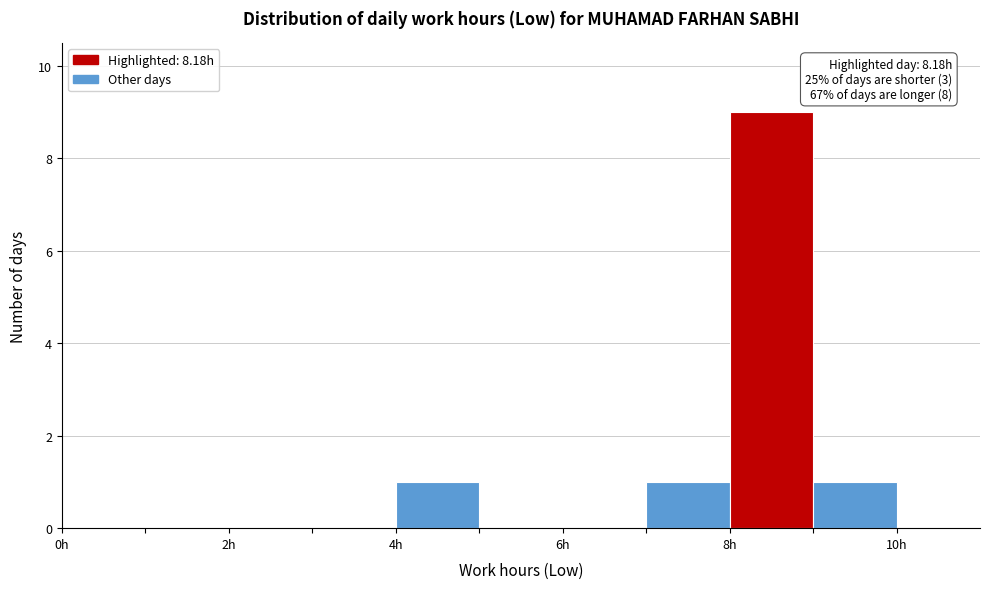

Over which range of the x-axis is the bar tallest?

8 to 9